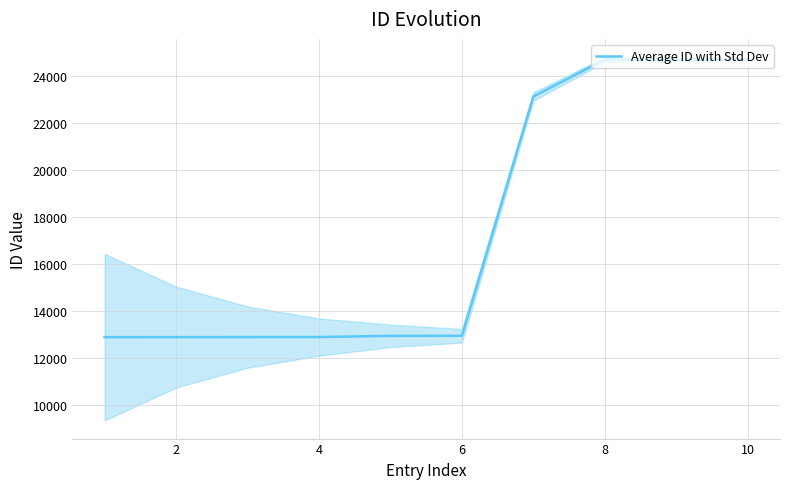

What is the minimum value for Average ID with Std Dev?

12881